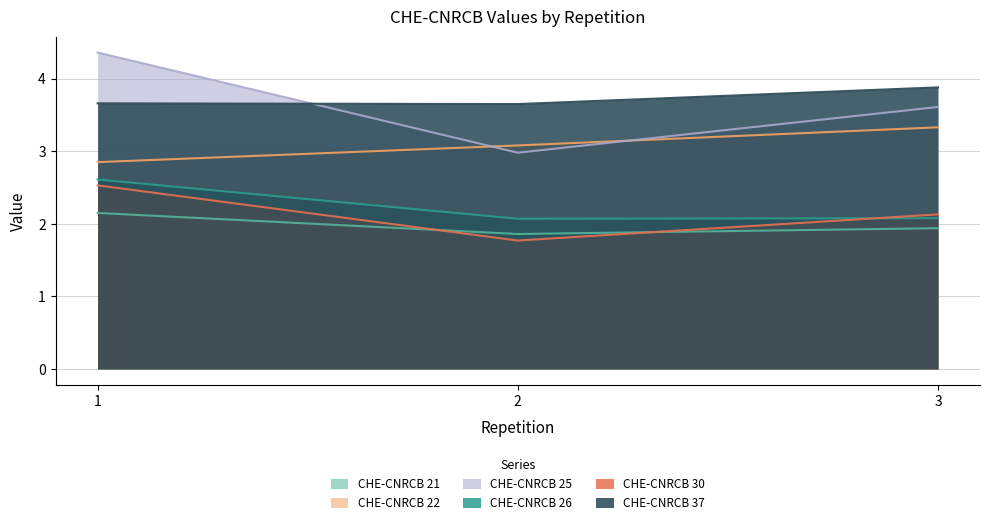

What is the value of the CHE-CNRCB 26 point at the 3rd from the left?

2.1